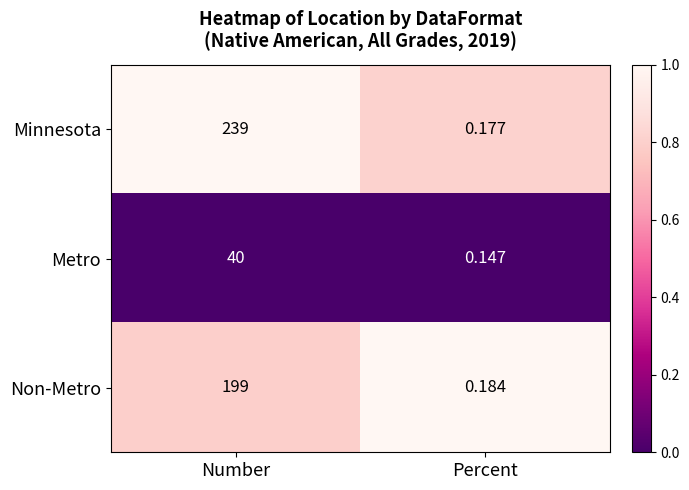

Where is Metro nearest to the value 20?

Percent